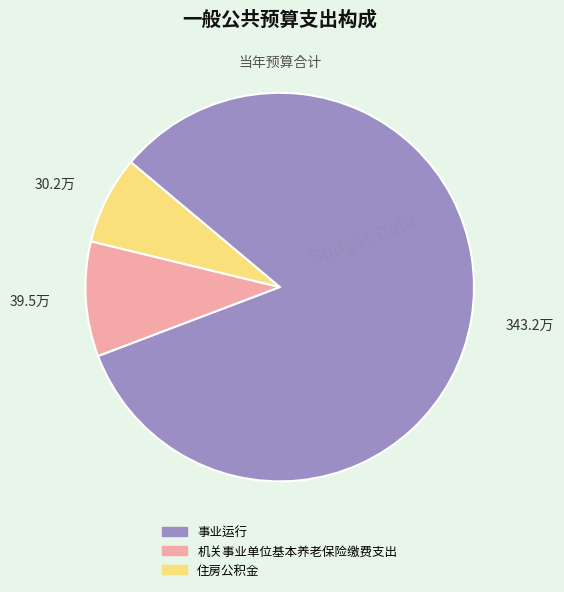

Is the sum of 事业运行 and 住房公积金 greater than half?

Yes